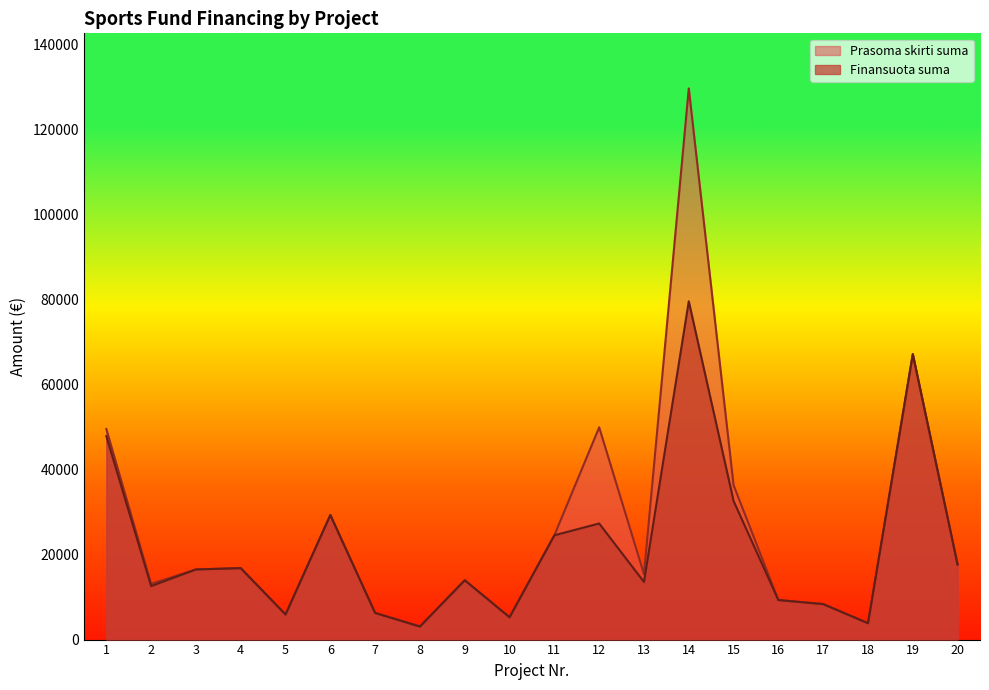

True or false: Finansuota suma and Prasoma skirti suma cross at least once.

False